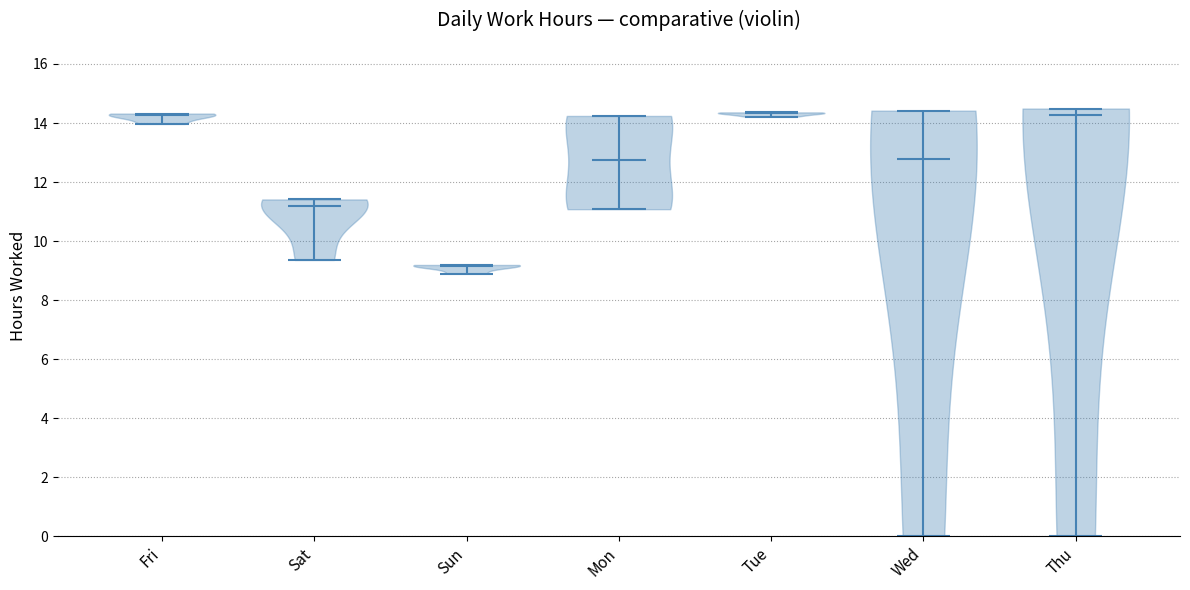

Reading left to right, read every violin against the y-axis: where its median line is, and the lowest and highest points it reaches. The values are not printed on the chart, so give them approximately, as read against the axis.

Fri: median line 14.2, lowest point 14.0, highest point 14.4
Sat: median line 11.2, lowest point 9.4, highest point 11.4
Sun: median line 9.2, lowest point 8.8, highest point 9.2
Mon: median line 12.8, lowest point 11.0, highest point 14.2
Tue: median line 14.4, lowest point 14.2, highest point 14.4
Wed: median line 12.8, lowest point 0.0, highest point 14.4
Thu: median line 14.2, lowest point 0.0, highest point 14.4